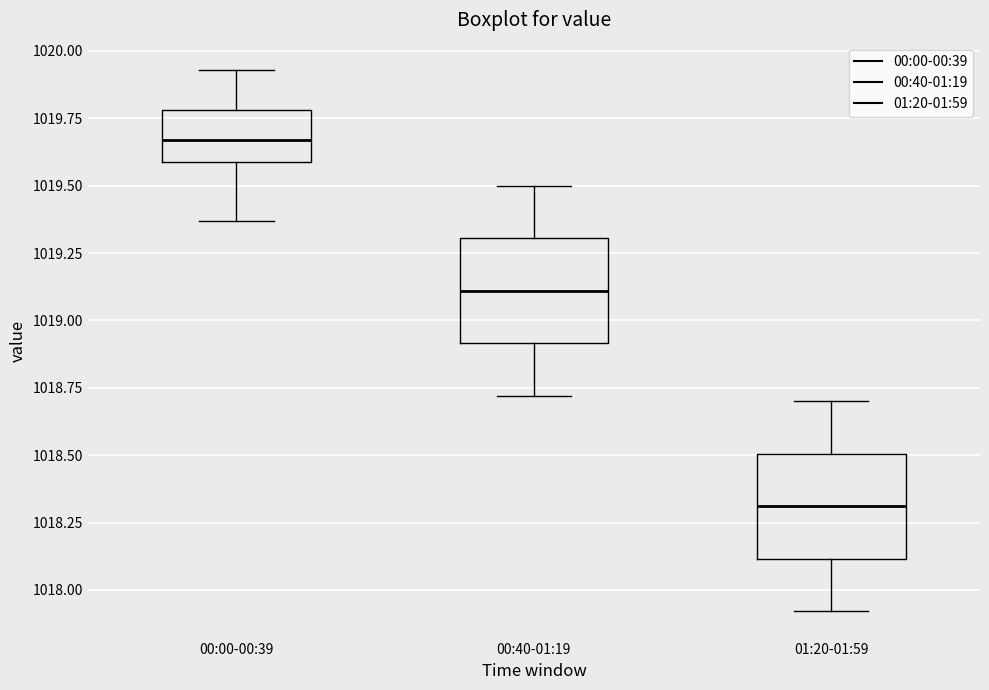

Which box's median line is the lowest?

01:20-01:59